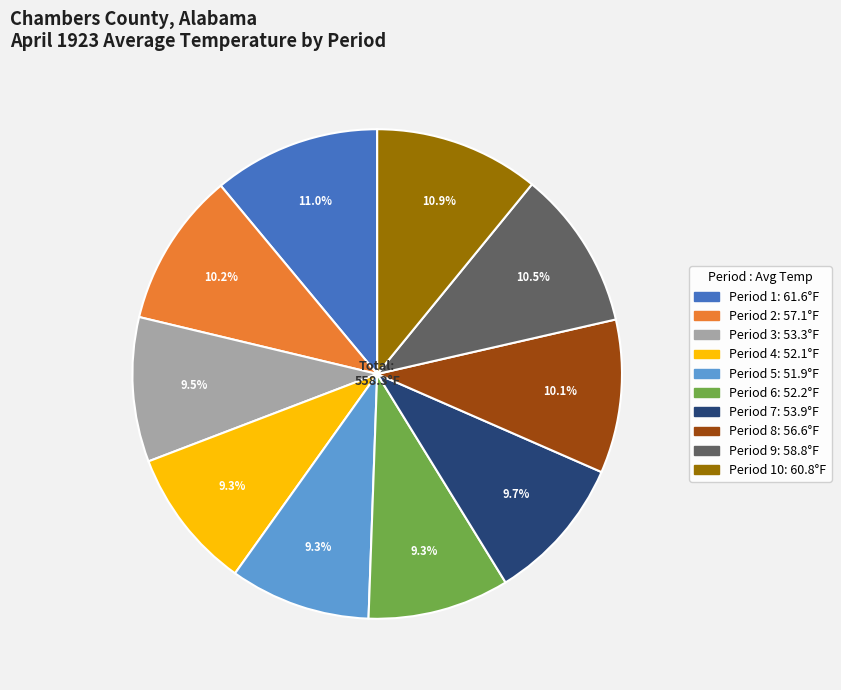

Is there a majority slice in this chart?

No